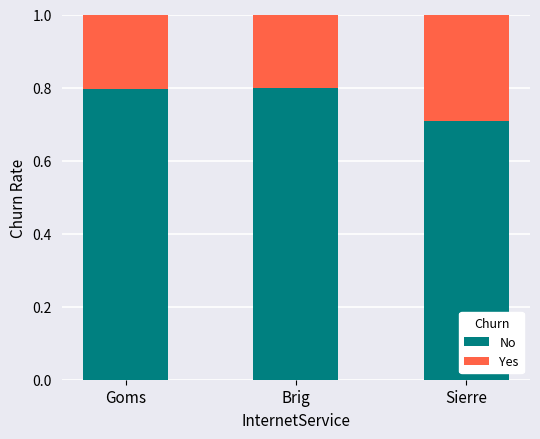

What is the total value across all series at Sierre?

1.0